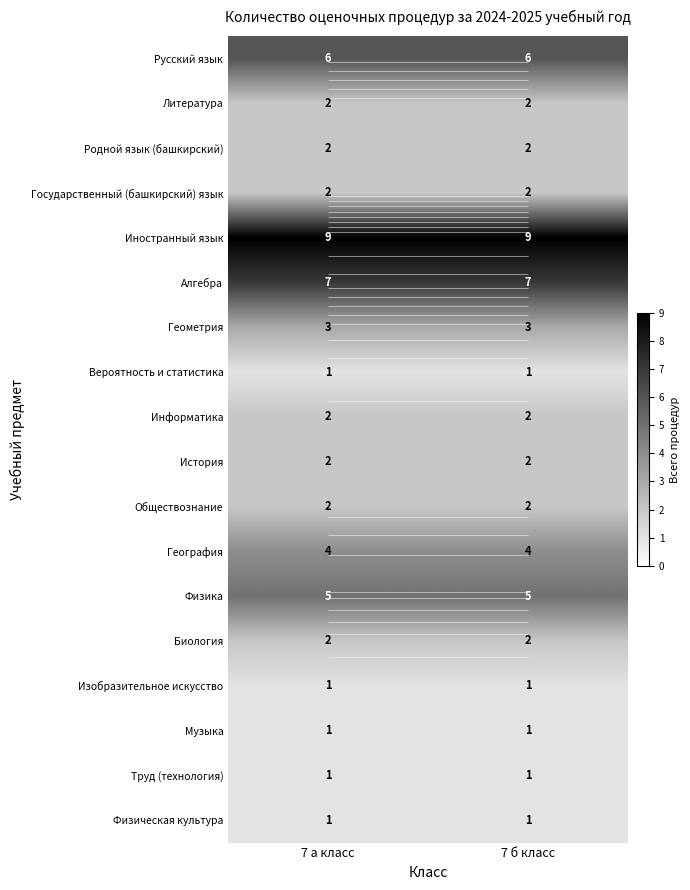

Which has a higher value, 7 а класс or 7 б класс?

7 а класс